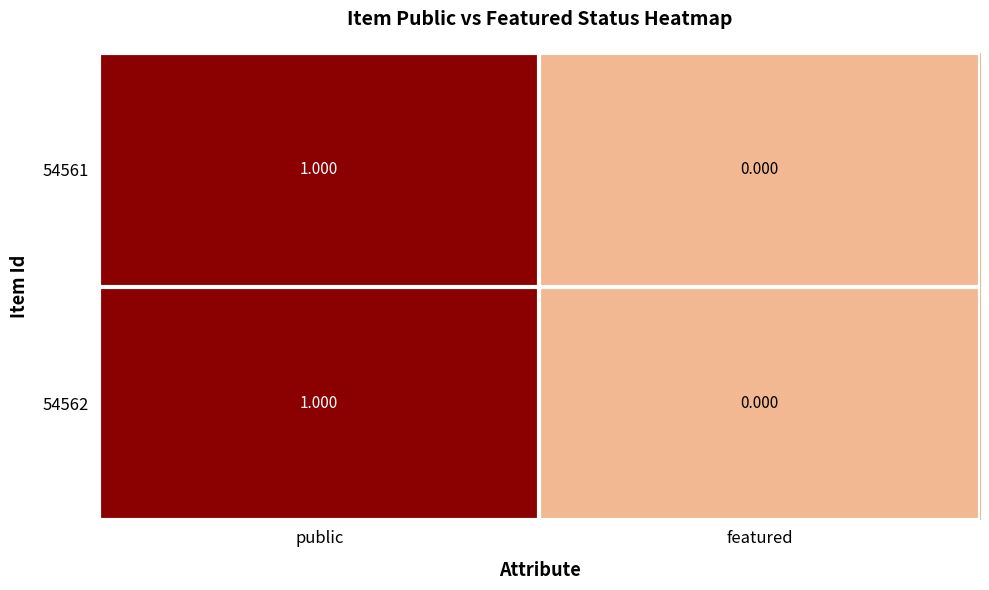

List the labels in order of 54561 value, smallest first.

featured, public